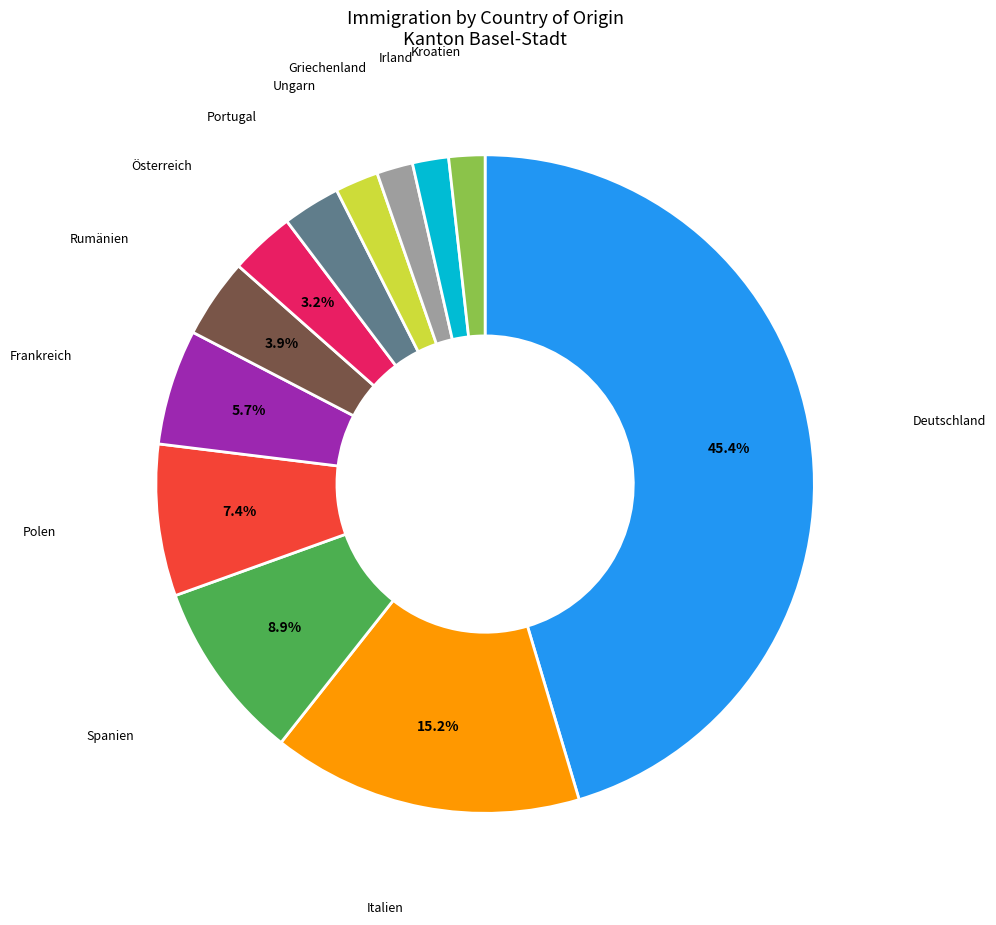

Does any single category account for the majority?

No